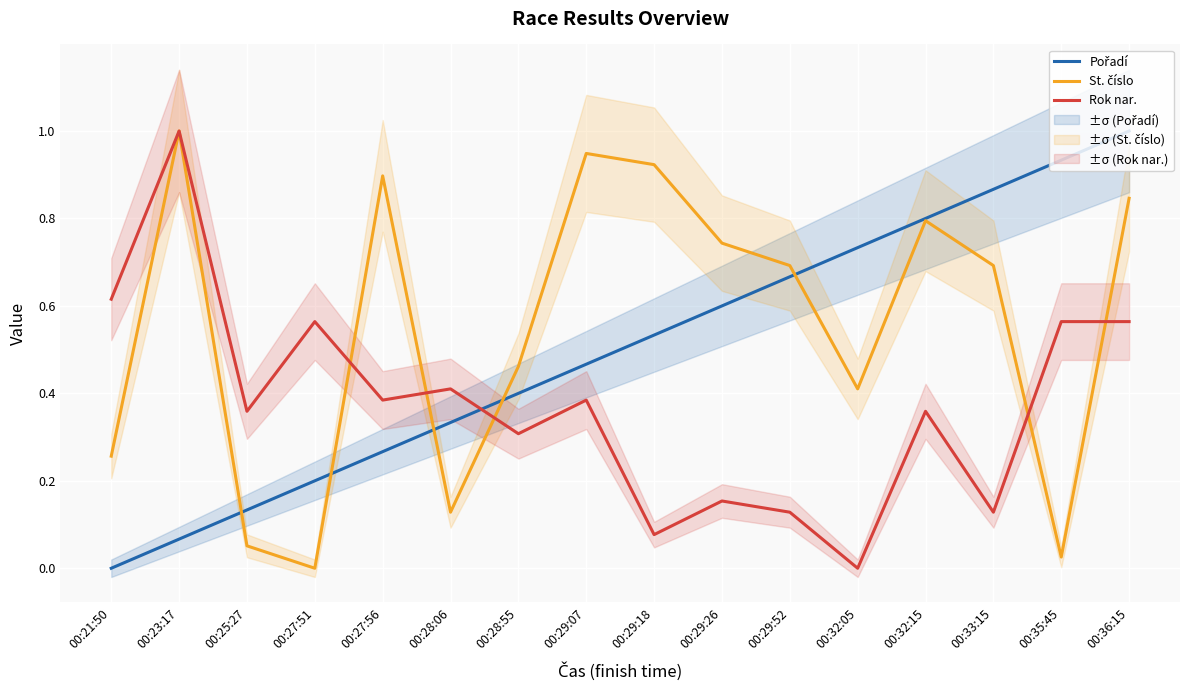

How many categories are shown in the chart?

16